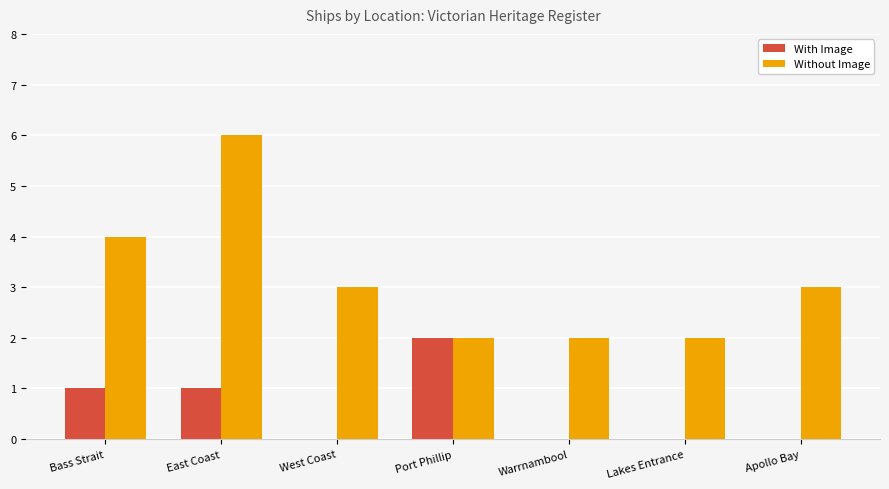

Reading left to right, what are all the values shown in this chart?

With Image: 1	1	0	2	0	0	0
Without Image: 4	6	3	2	2	2	3